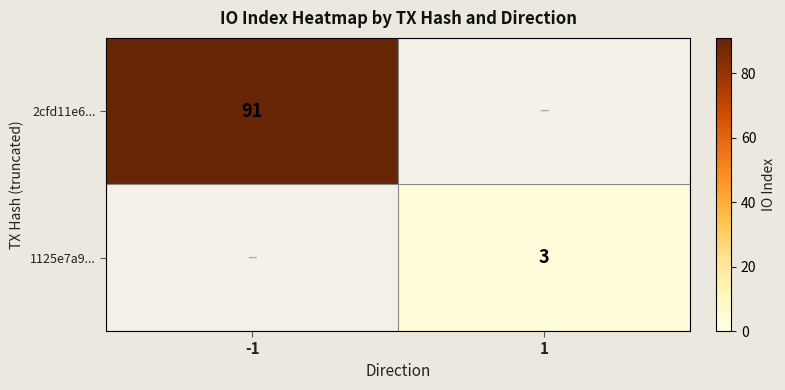

The 1125e7a9... series shows 3 at 1. True or false?

True